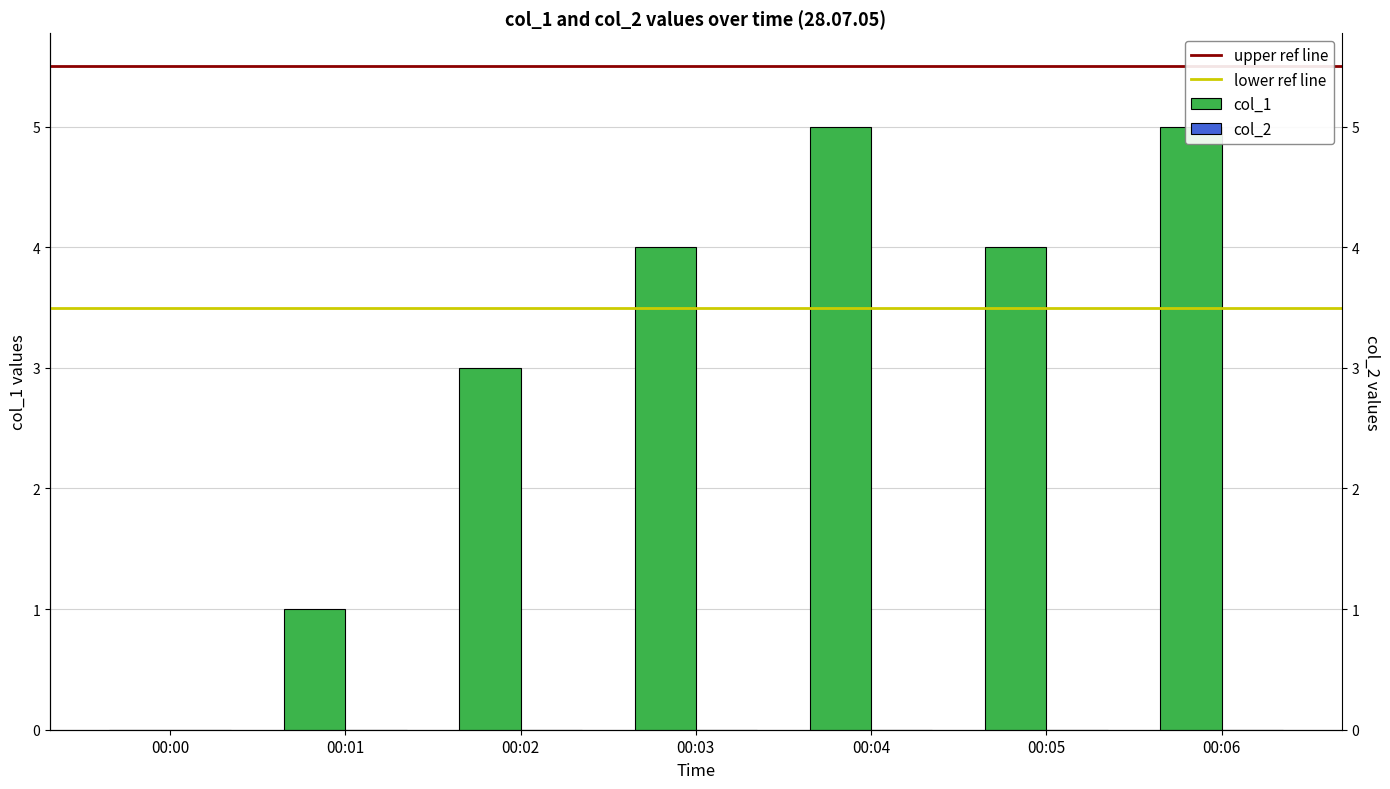

Where does the data first go above 4?

00:04